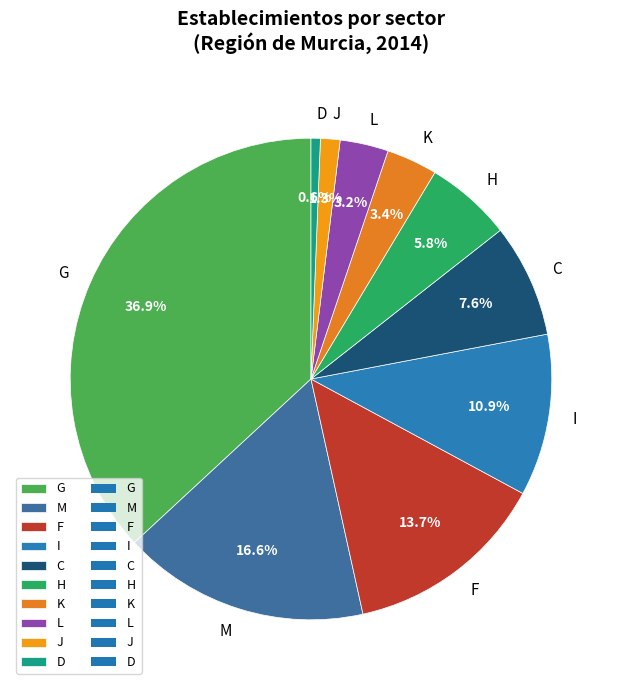

How many slices are in this pie chart?

10